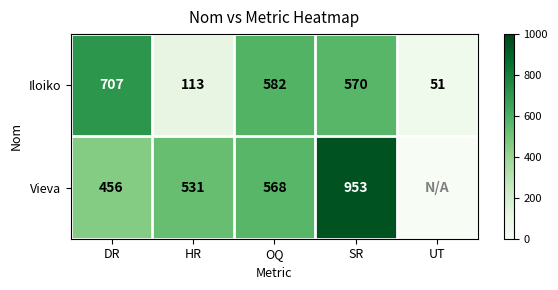

Is the value of Iloiko at DR greater than the value of Vieva at SR?

No